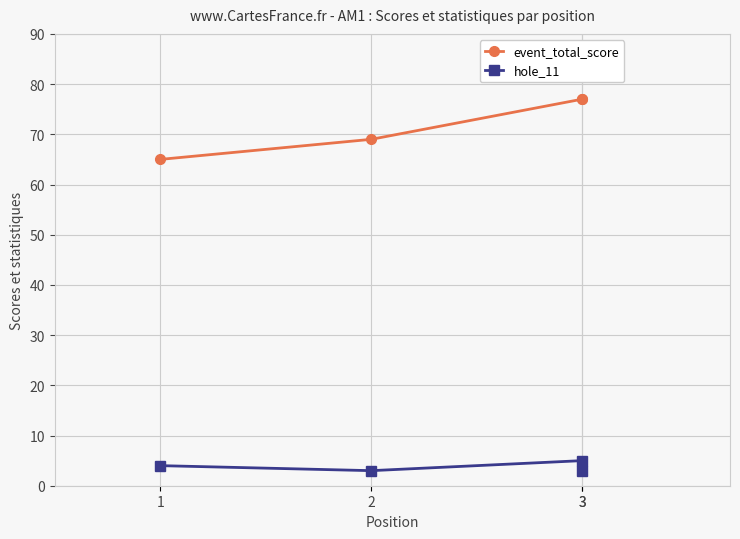

At which label is hole_11 closest to 4?

1